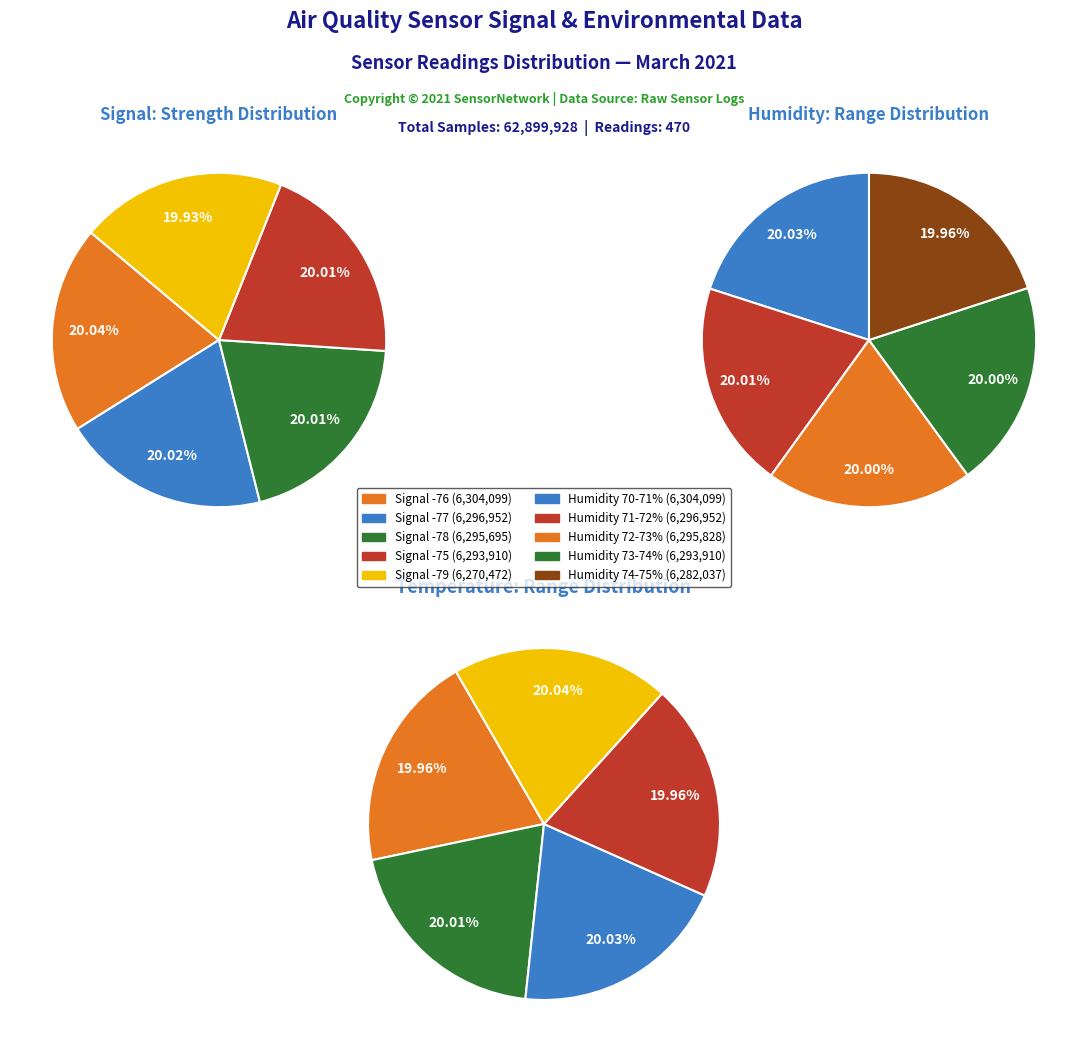

Does 3 account for over 50% of the chart?

No